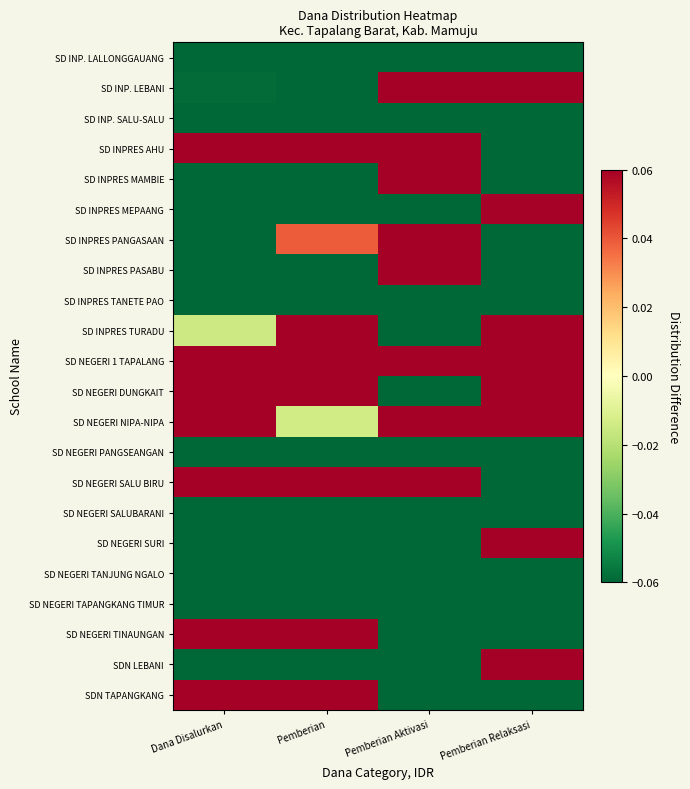

What is the spread (max minus min) of values at Pemberian?

2.4